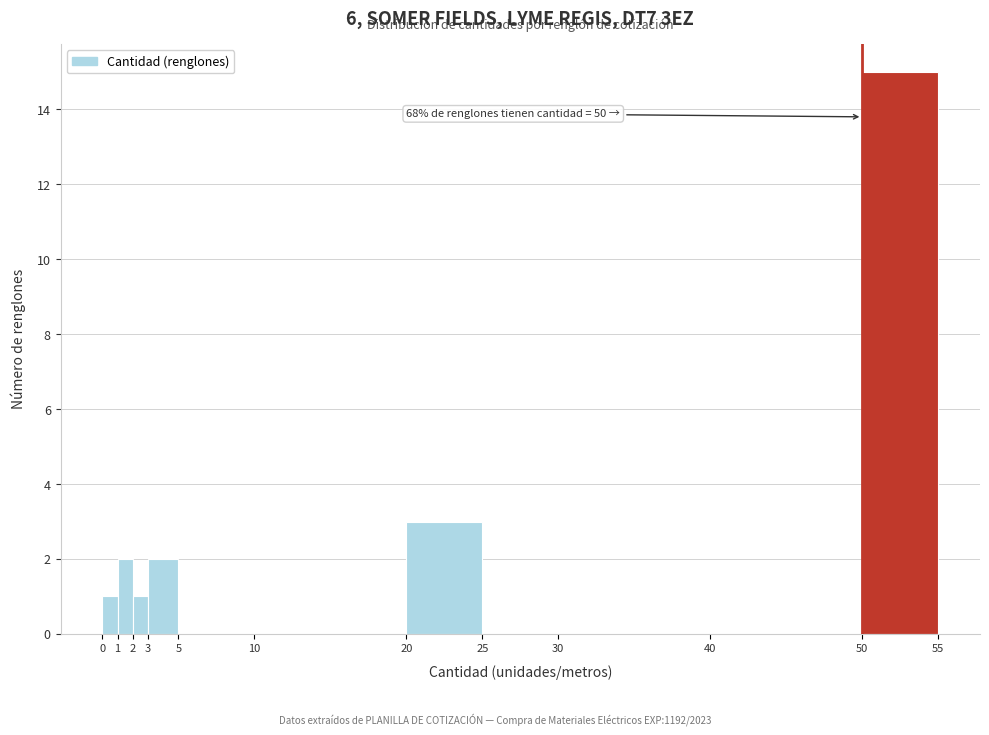

Over which range of the x-axis is the bar tallest?

50 to 55